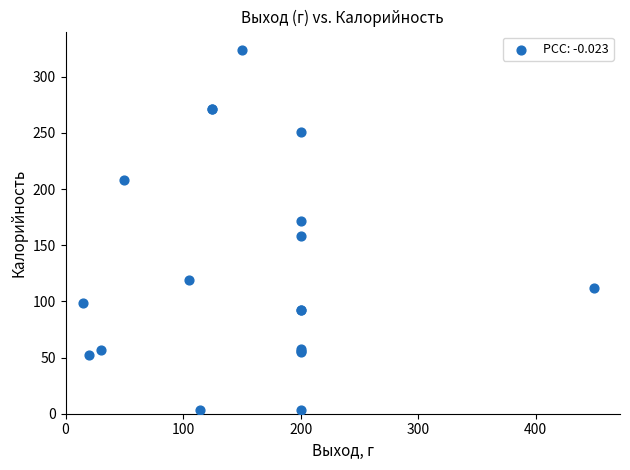

What Y value in the scatter plot is closest to 163?

158.0